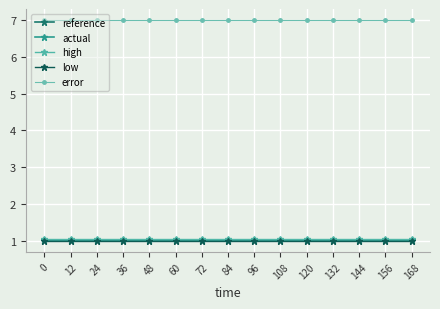

What is the difference between the highest and lowest values at 96?

6.0